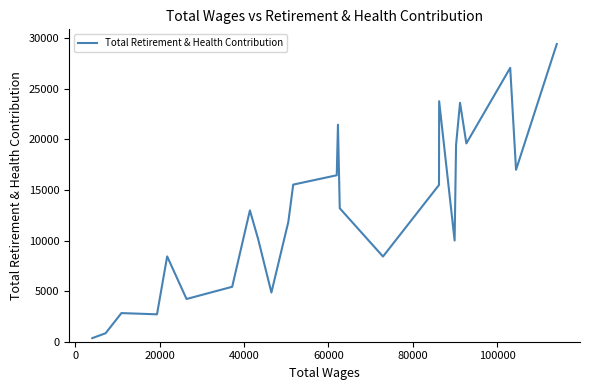

What is the greatest value displayed?

29420